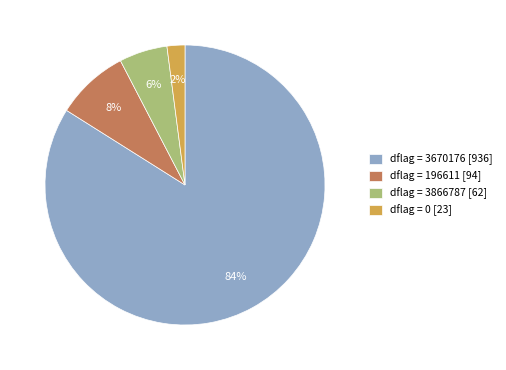

The dflag = 3866787 [62] slice represents 6% of the pie. True or false?

True